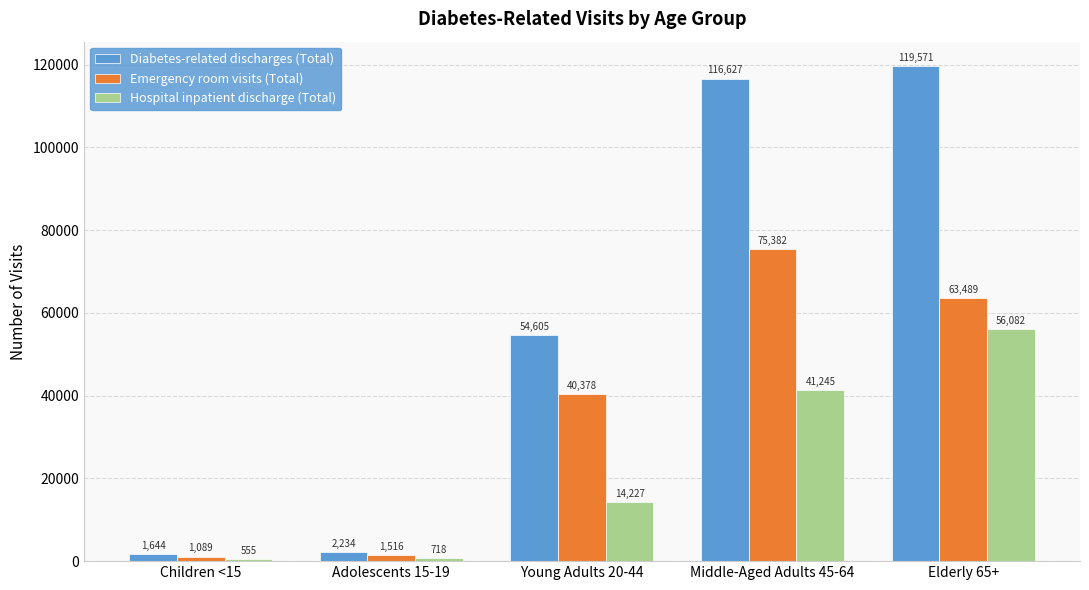

At which category is the sum across all series the highest?

Elderly 65+